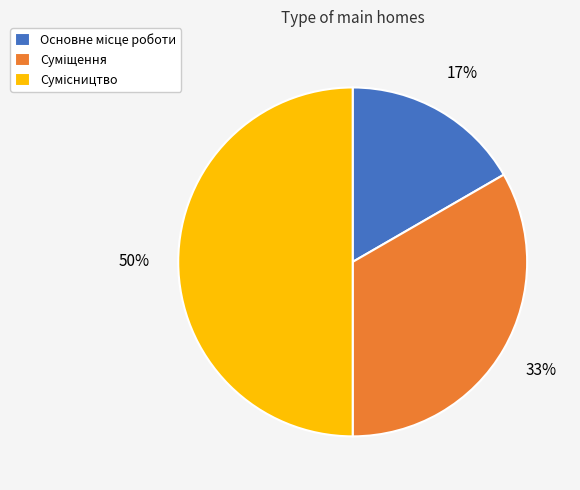

To the nearest percent, what is the difference between the largest and smallest slice percentages?

33%